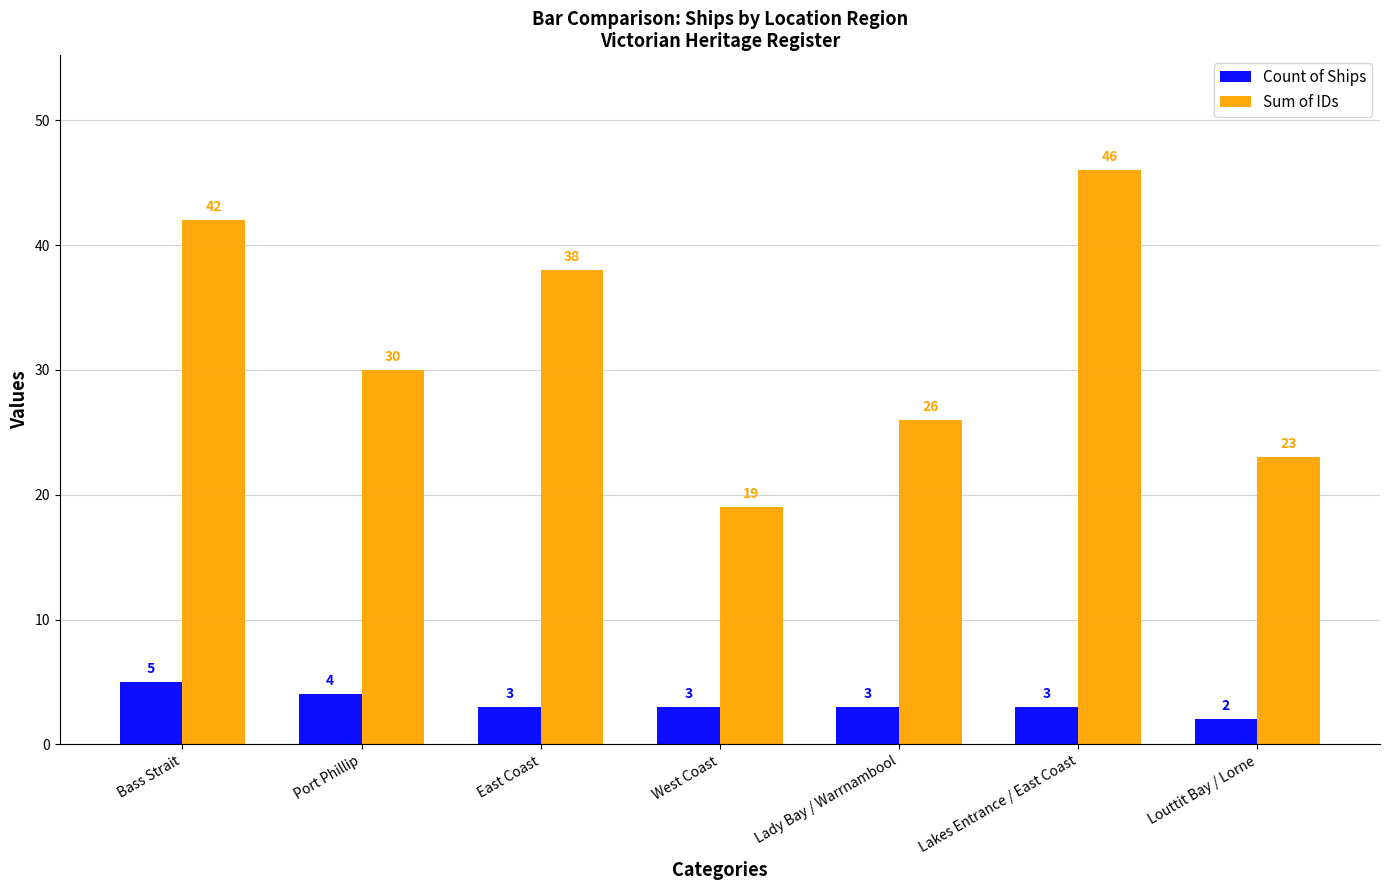

How many series are shown in this chart?

2